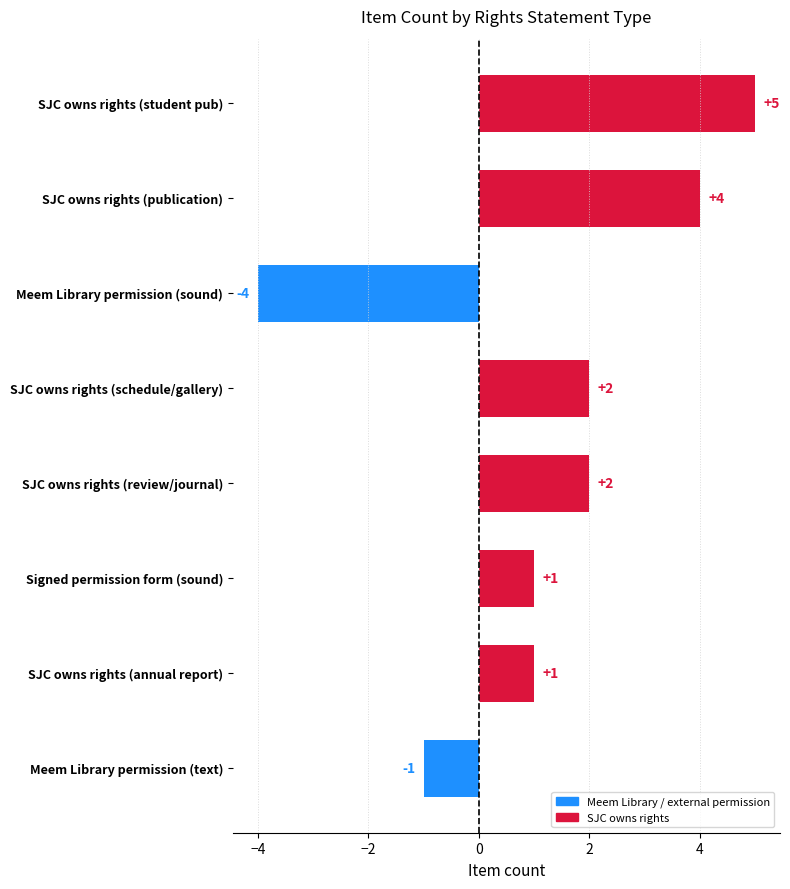

Reading top to bottom, transcribe all the data shown in this chart.

SJC owns rights (student pub)=5	SJC owns rights (publication)=4	Meem Library permission (sound)=-4	SJC owns rights (schedule/gallery)=2	SJC owns rights (review/journal)=2	Signed permission form (sound)=1	SJC owns rights (annual report)=1	Meem Library permission (text)=-1